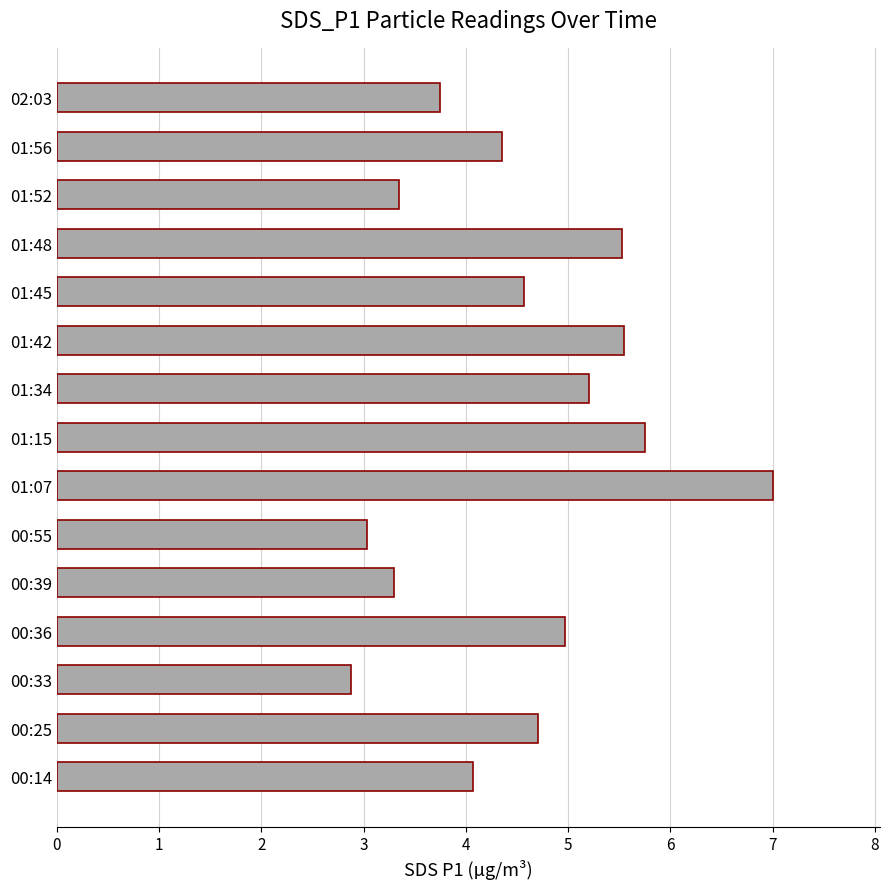

Between 00:33 and 01:15, which is larger?

01:15